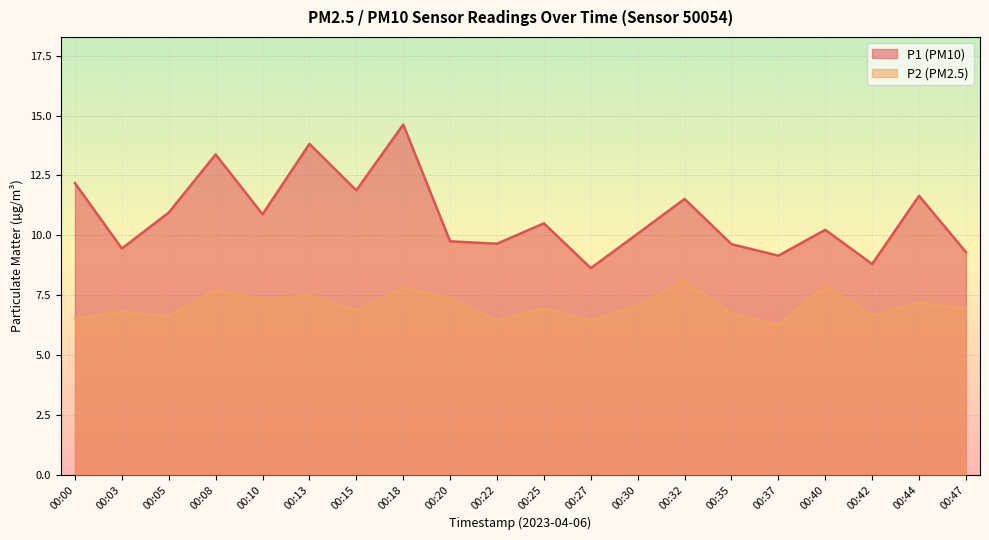

True or false: P2 and P1 cross at least once.

False